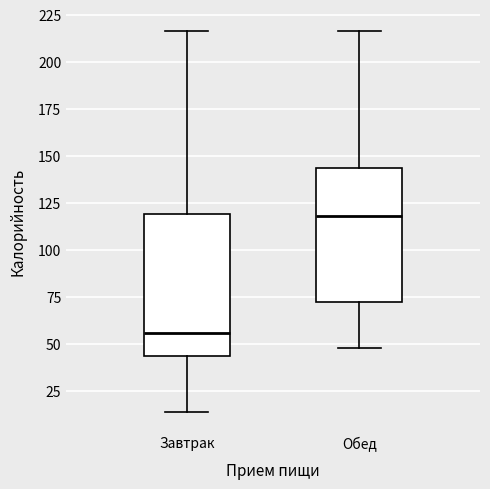

Which box's median line is the highest?

Обед